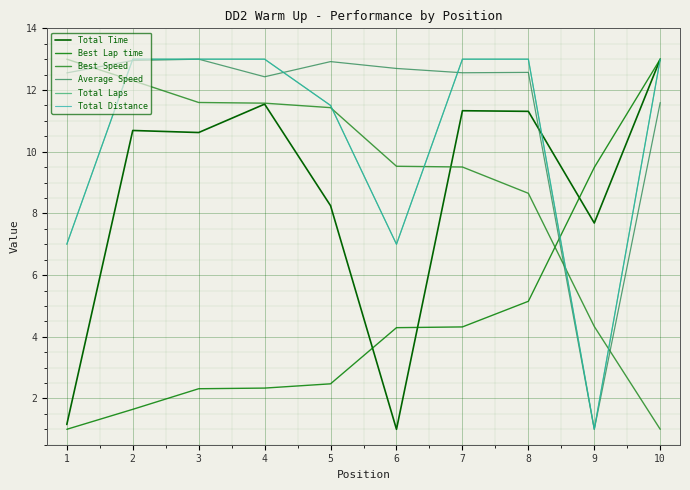

What is the value of the Total Distance point at the 5th from the left?

11.5